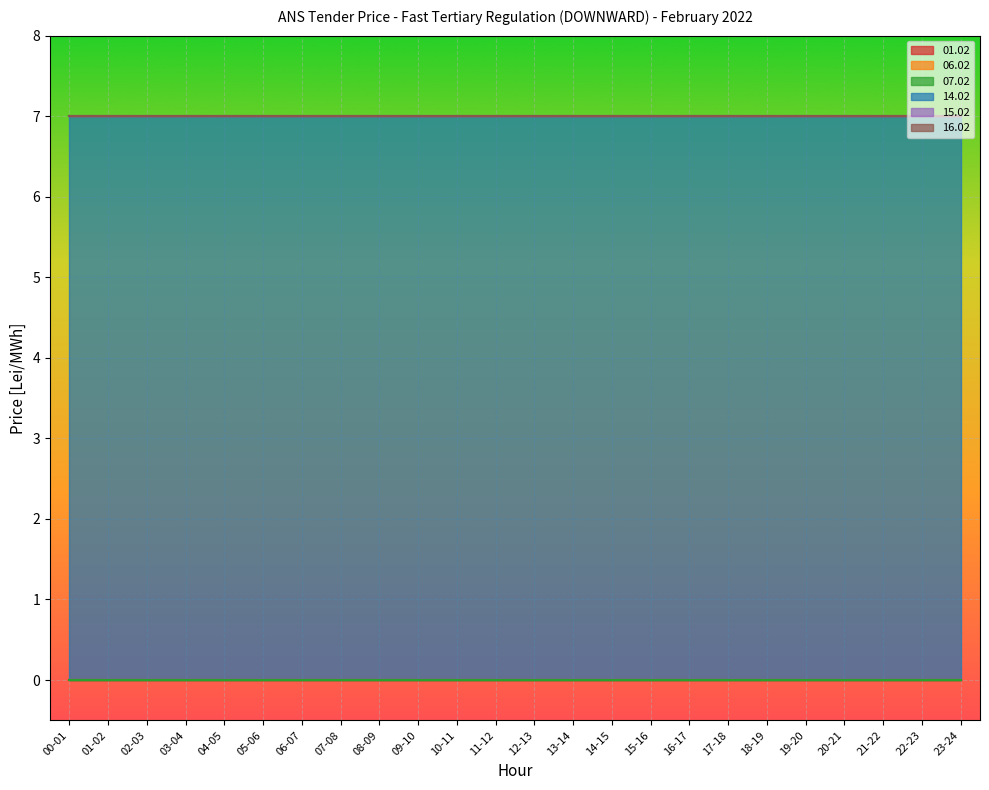

Which series changed the most between 11-12 and 17-18?

01.02